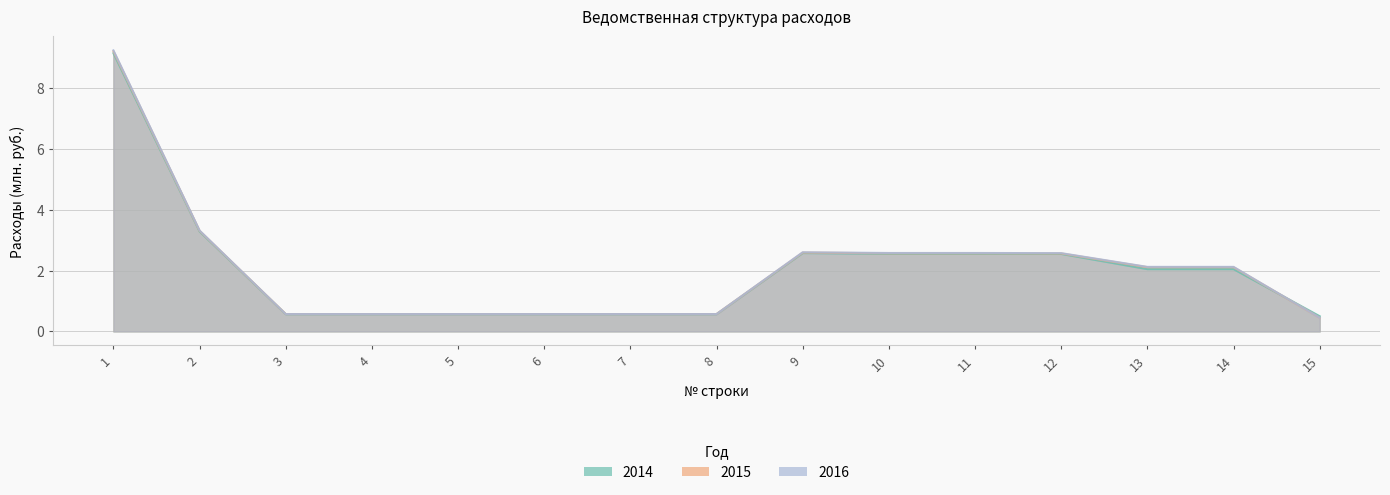

What is the difference between the maximum and second lowest values in the 2015 series?

8.6